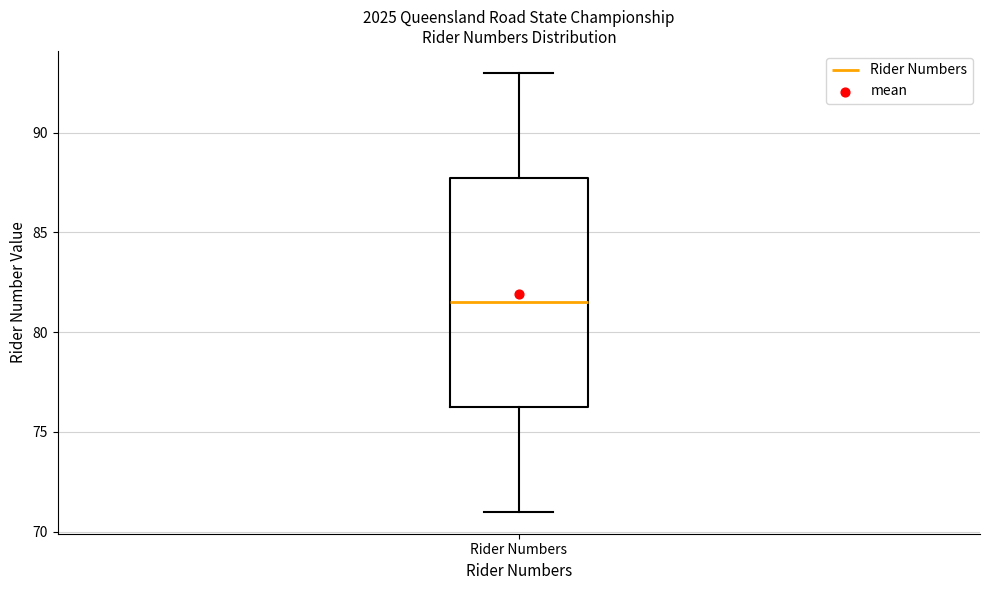

Transcribe this box plot: give where the median line is, the range the box spans, and where the two whiskers end, as read against the y-axis. The values are not printed on the chart, so give them approximately, as read against the axis.

median 81.5, box 76.5 to 88.0, whiskers 71.0 to 93.0